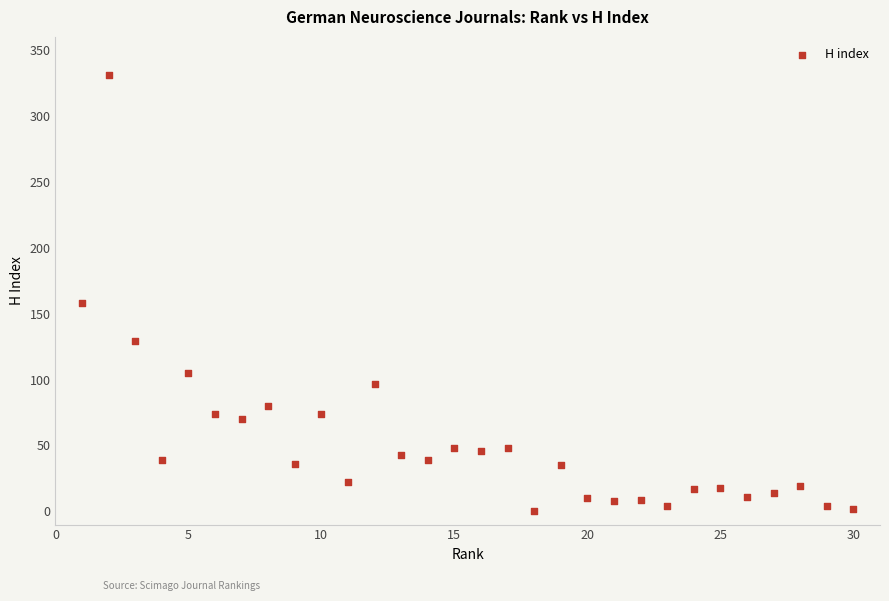

What Y value in the scatter plot is closest to 165?

158